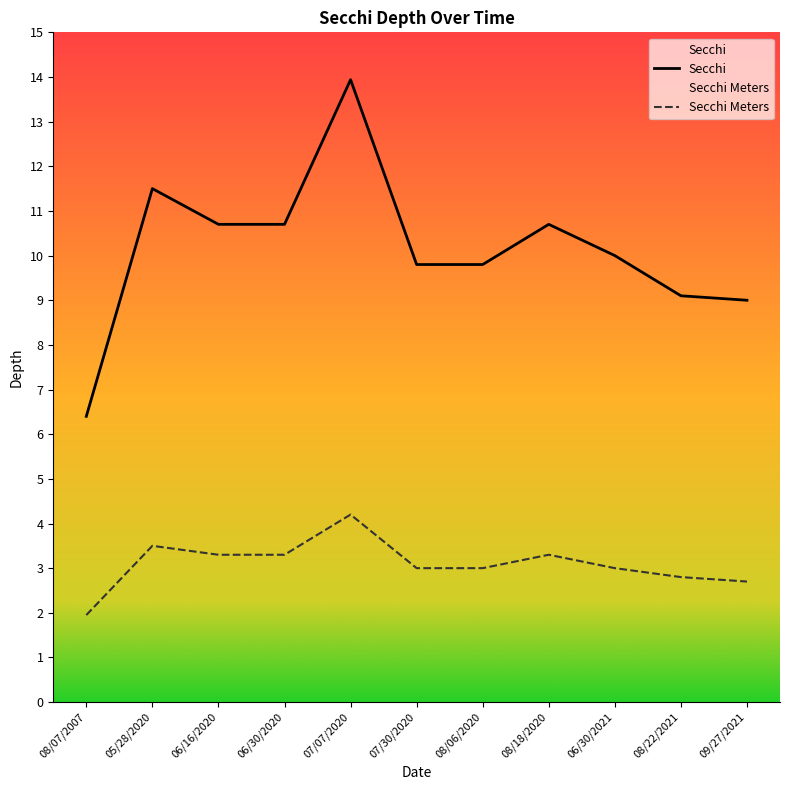

Reading left to right, transcribe all the data shown in this chart.

Secchi: 08/07/2007=6.4	05/28/2020=11.5	06/16/2020=10.7	06/30/2020=10.7	07/07/2020=13.9	07/30/2020=9.8	08/06/2020=9.8	08/18/2020=10.7	06/30/2021=10.0	08/22/2021=9.1	09/27/2021=9.0
Secchi Meters: 08/07/2007=1.9	05/28/2020=3.5	06/16/2020=3.3	06/30/2020=3.3	07/07/2020=4.2	07/30/2020=3.0	08/06/2020=3.0	08/18/2020=3.3	06/30/2021=3.0	08/22/2021=2.8	09/27/2021=2.7